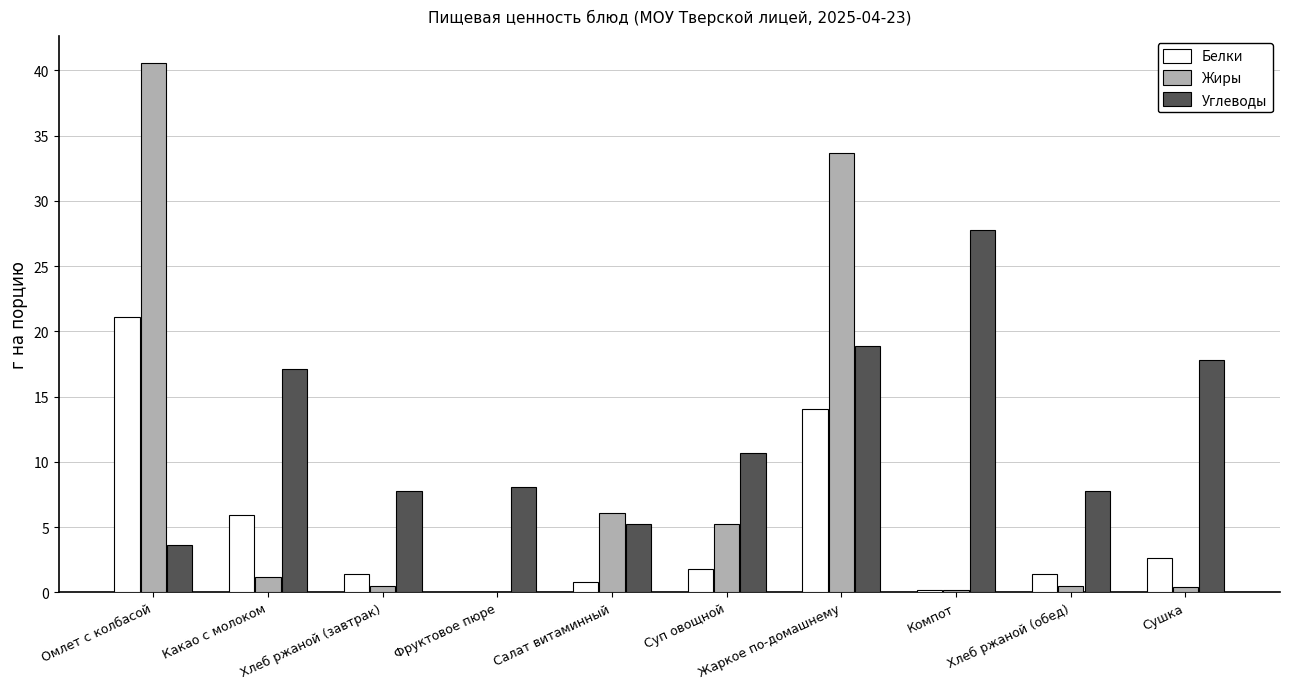

Which series changed the most between Фруктовое пюре and Сушка?

Углеводы